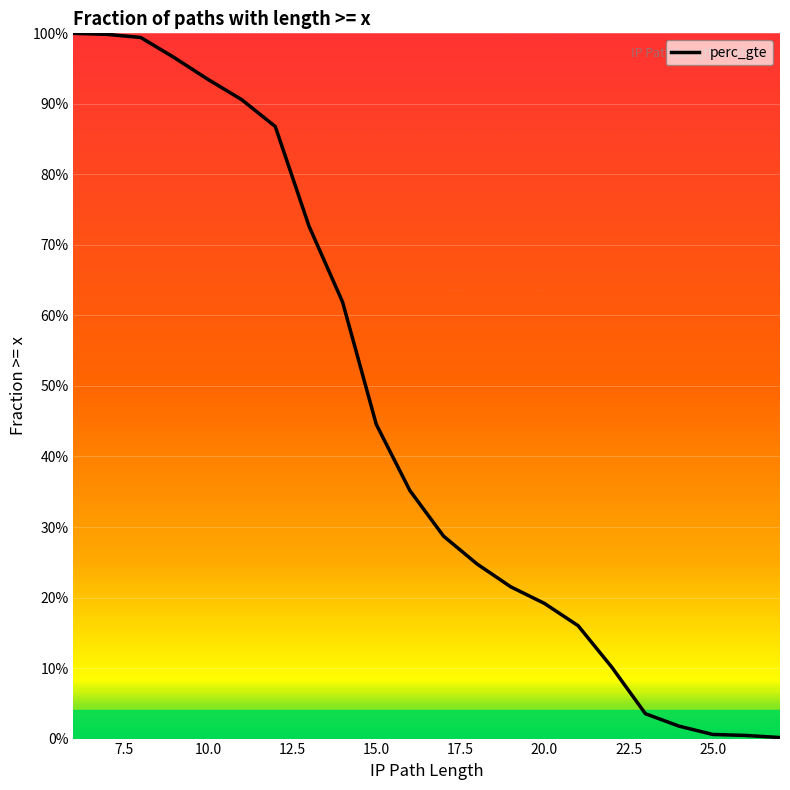

Is it true that the value at 15 is 0.1?

False